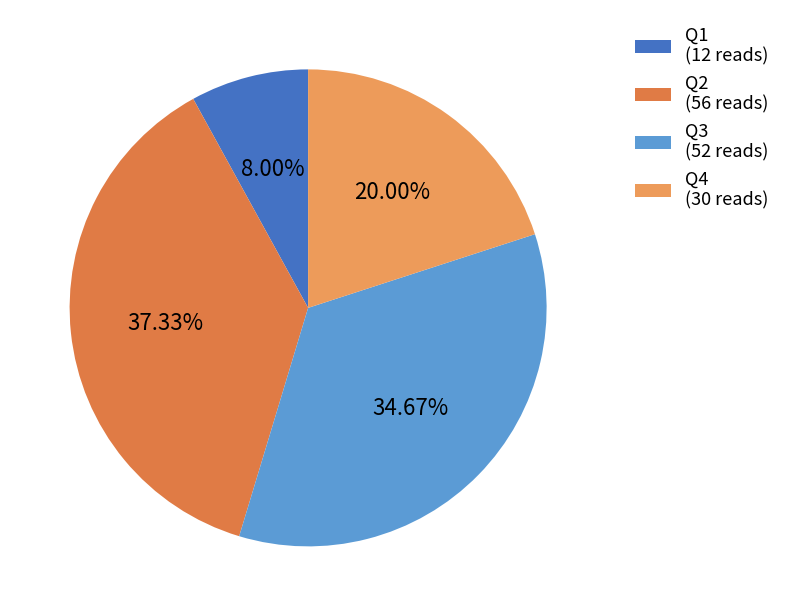

To the nearest percent, what percentage of the pie is Q2?

37%